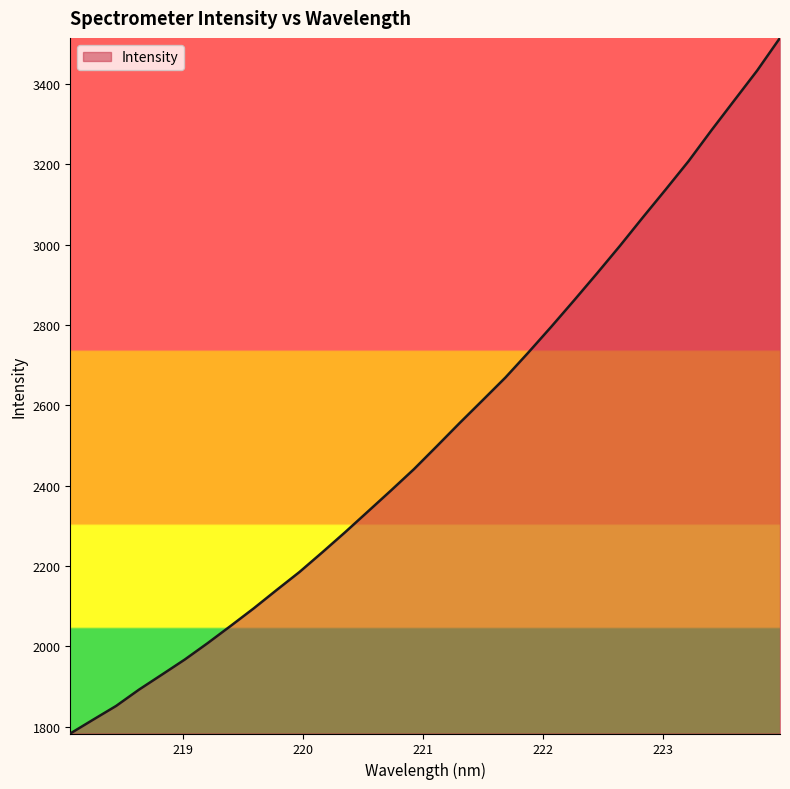

What is the minimum value shown in the chart?

1783.4